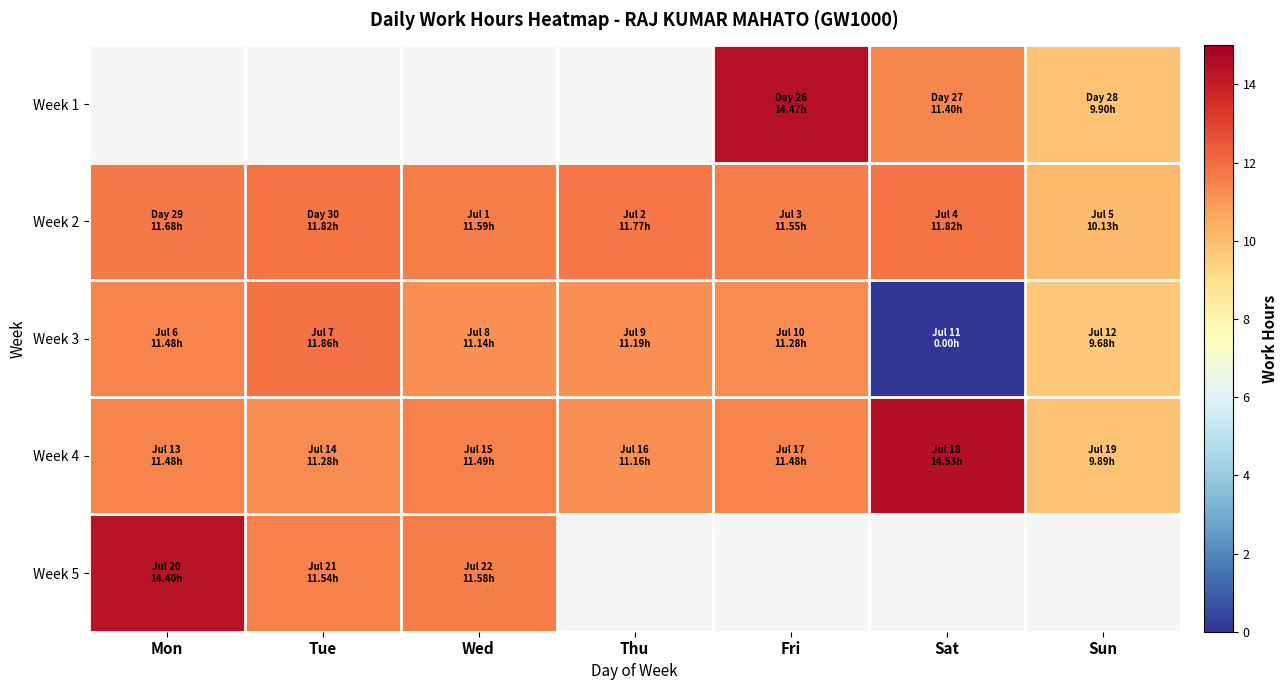

Which series has the widest spread of values?

Week 3